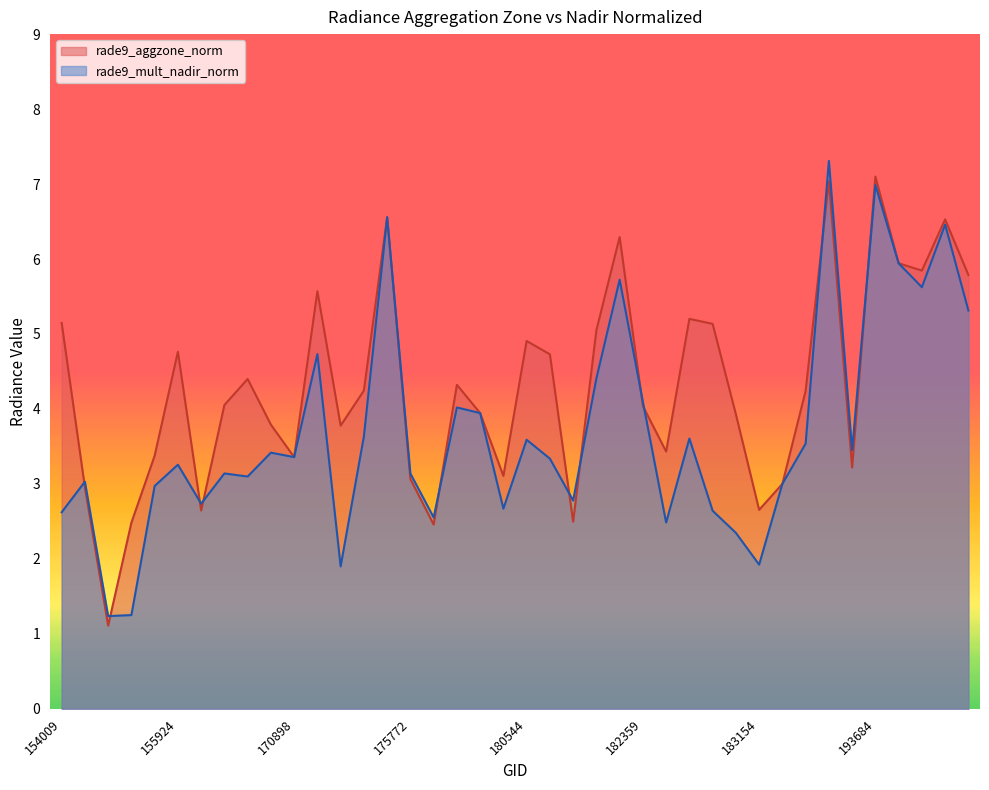

Where is rade9_mult_nadir_norm nearest to the value 4?

176748